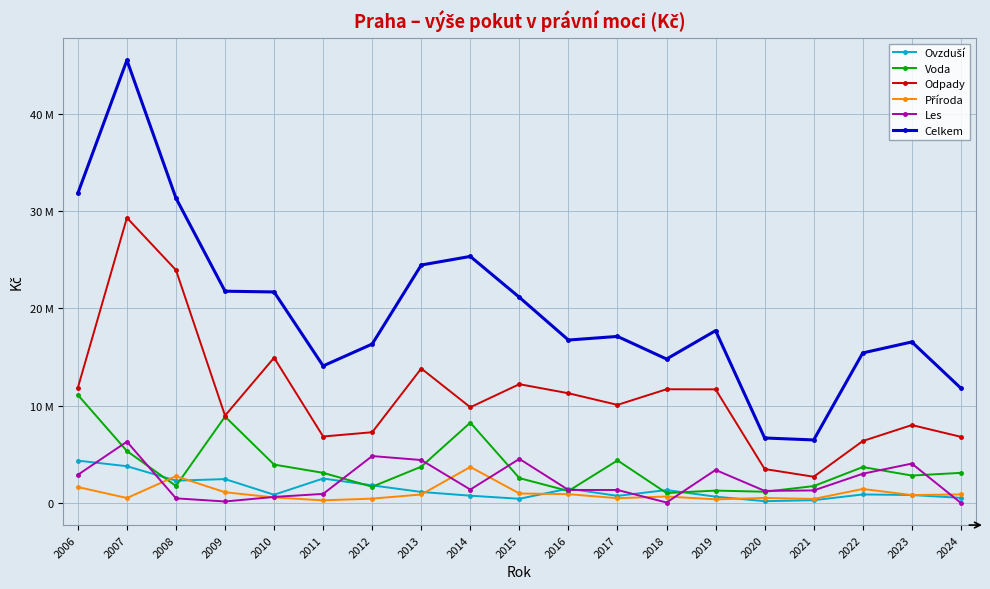

Is this an area chart (filled region under the line)?

No